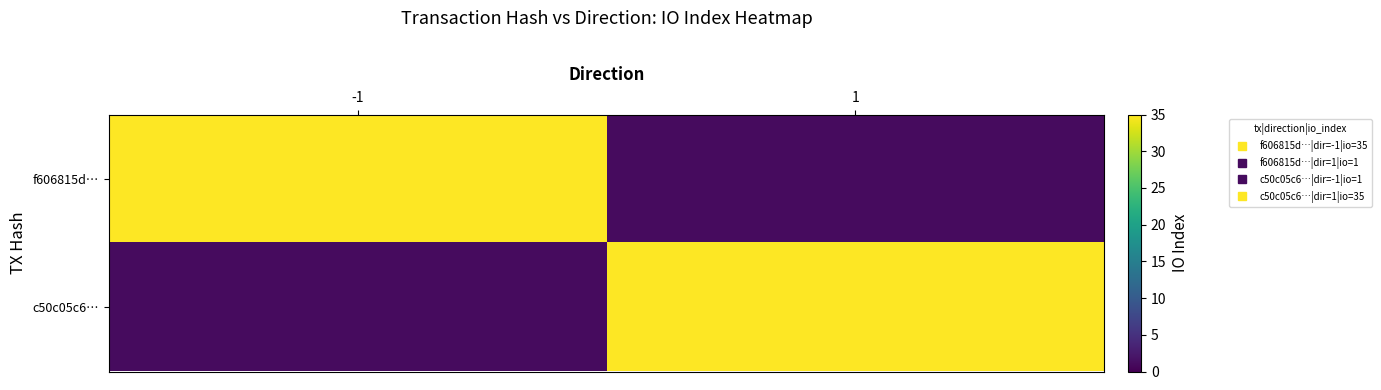

Reading left to right, extract all data points from this chart.

f606815d…: -1=35	1=1
c50c05c6…: -1=1	1=35